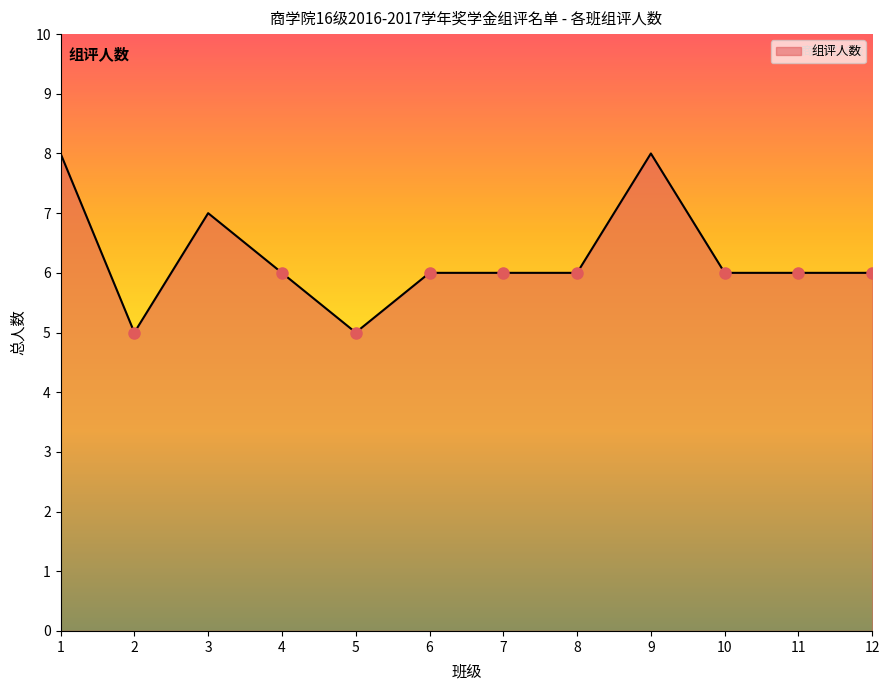

What is the sum of the values at 8 and 9?

14